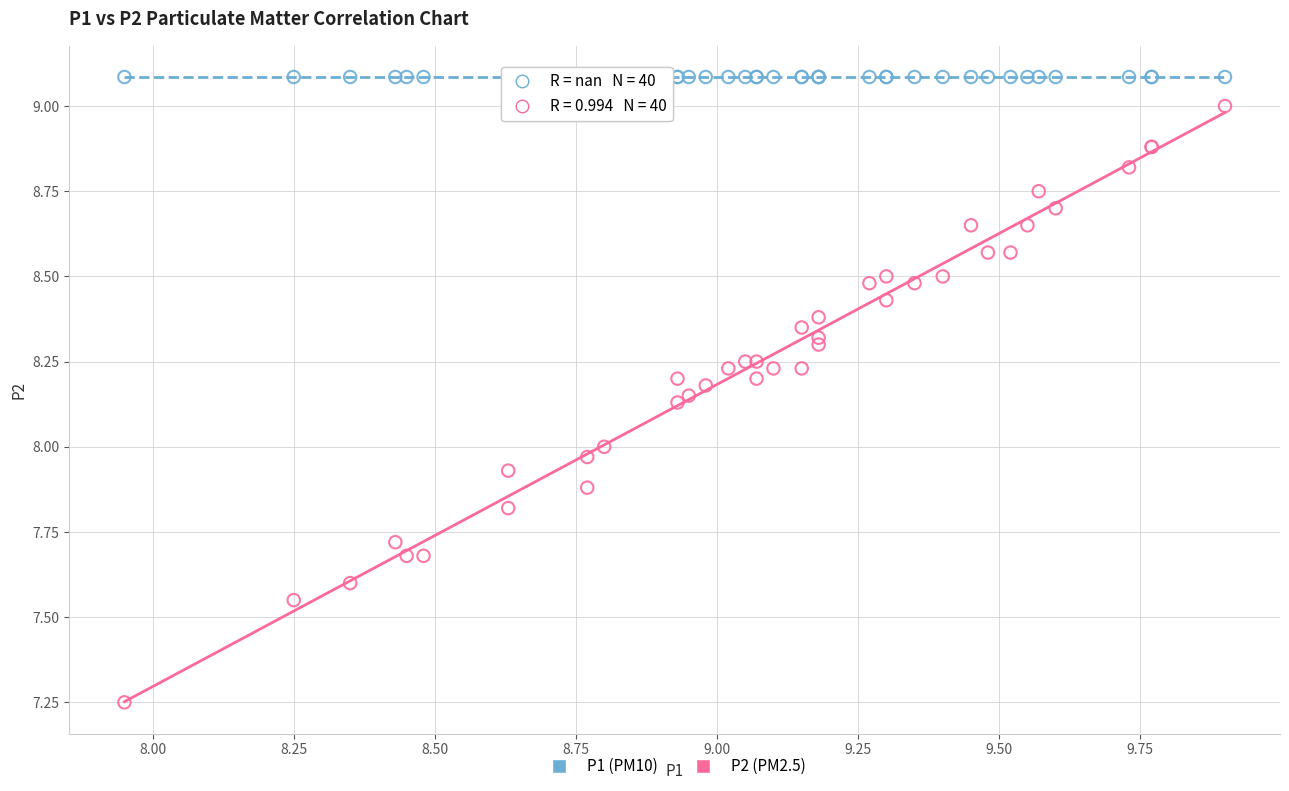

What are all the series names shown in the legend?

P1 (PM10), P2 (PM2.5)